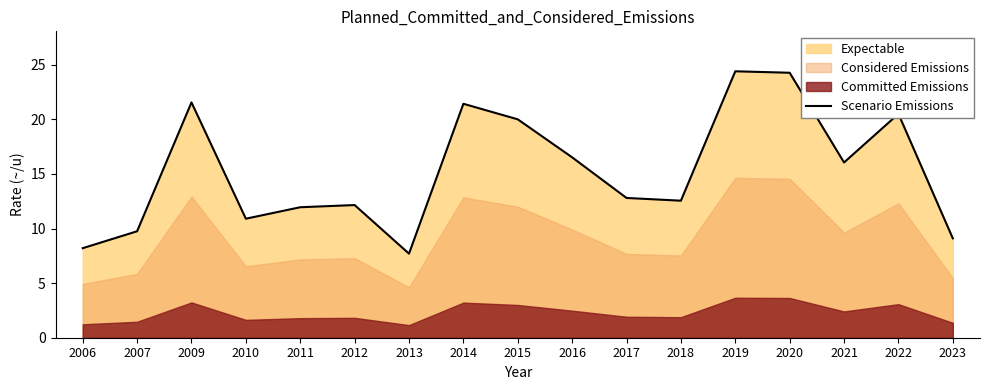

Does the chart have visible grid lines?

No